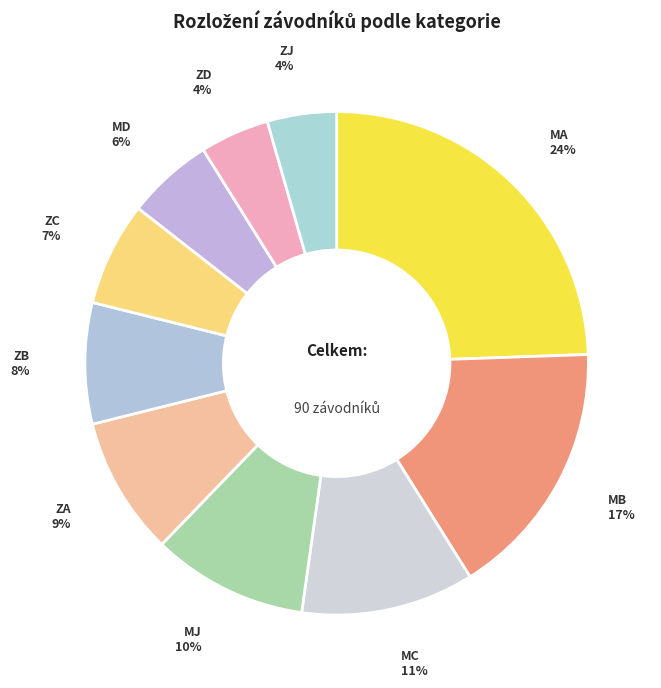

To the nearest percent, what portion does ZA represent?

9%